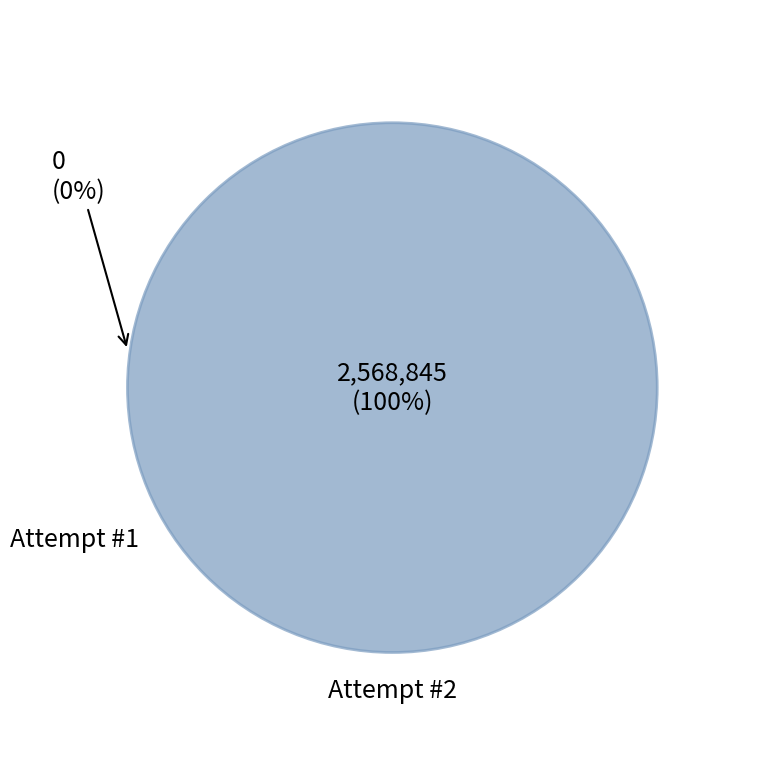

How many segments does this pie chart have?

2